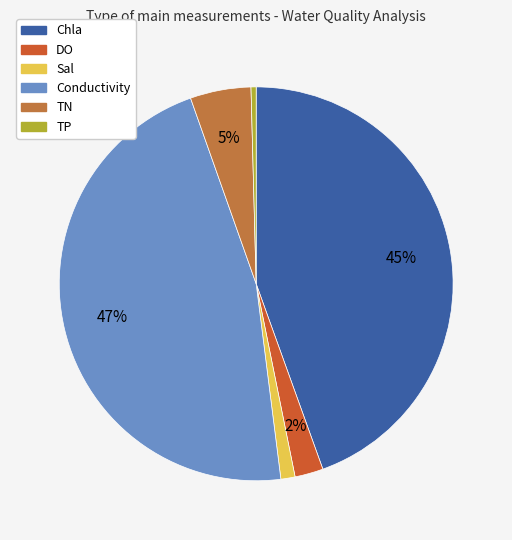

Combined, do DO and Conductivity account for over 50%?

No